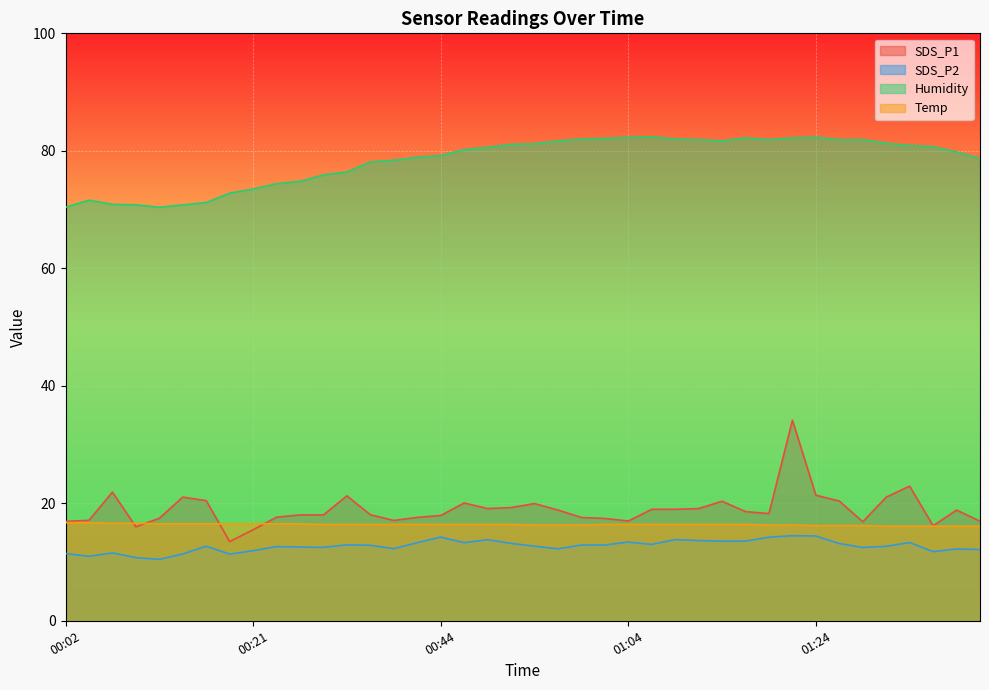

What is the sum of the Temp values at 00:54 and 00:57?

32.6